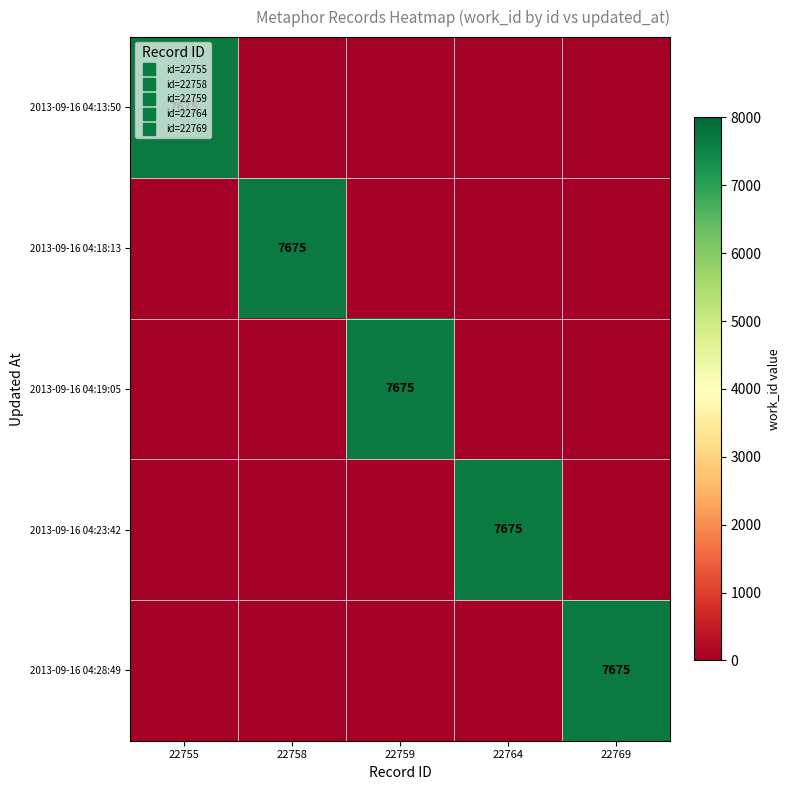

What is the sum of all 2013-09-16 04:13:50 values?

7675